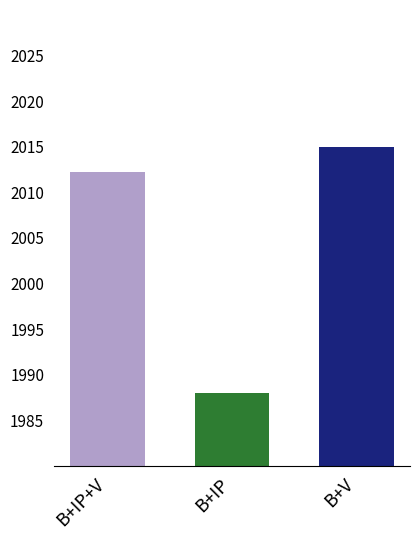

Reading right to left, list all the values displayed in this chart.

B+V=2015.0	B+IP=1988.0	B+IP+V=2012.2